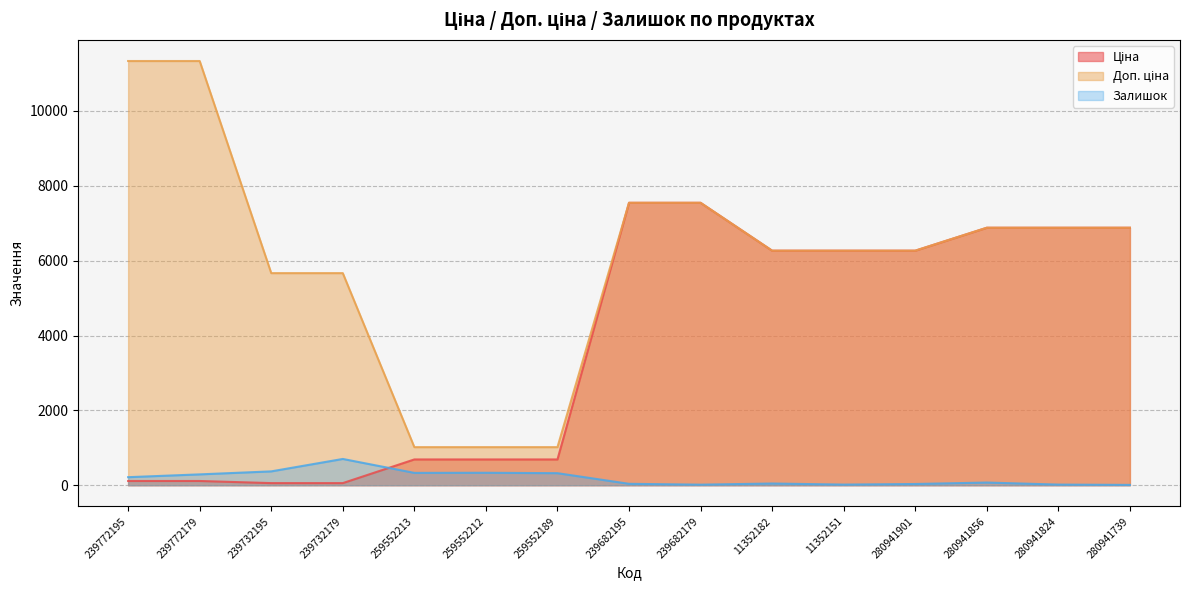

What is the label of the 8th point from the left?

239682195